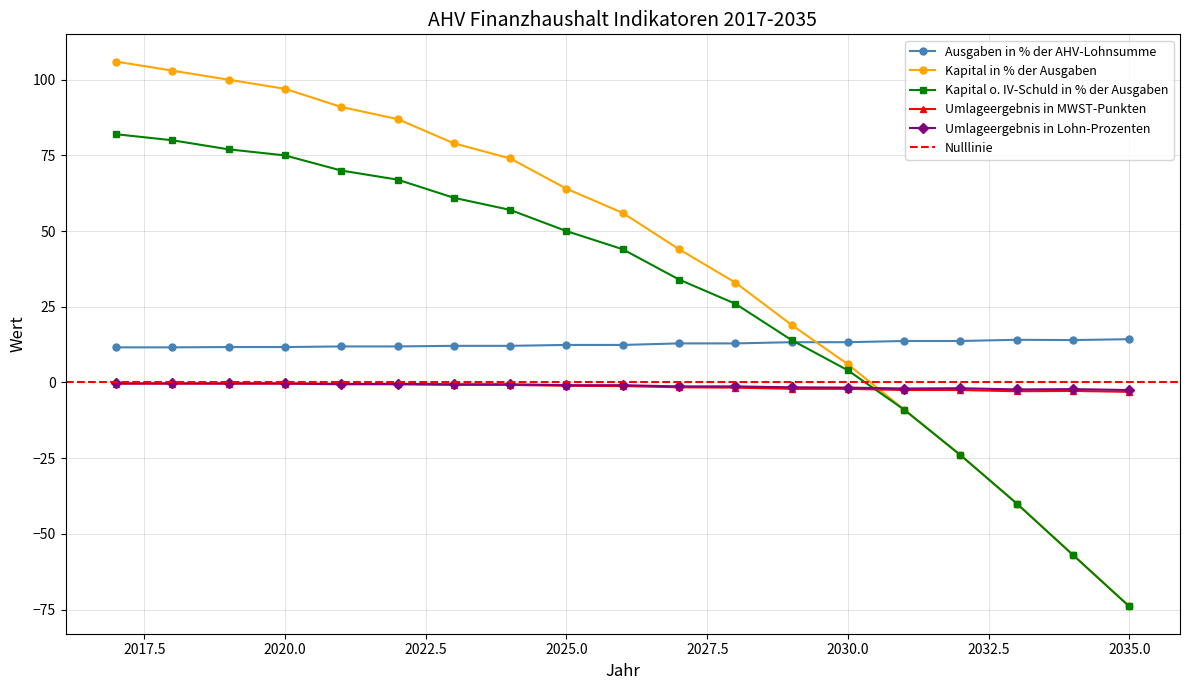

Where is Umlageergebnis in MWST-Punkten nearest to the value -1?

2025